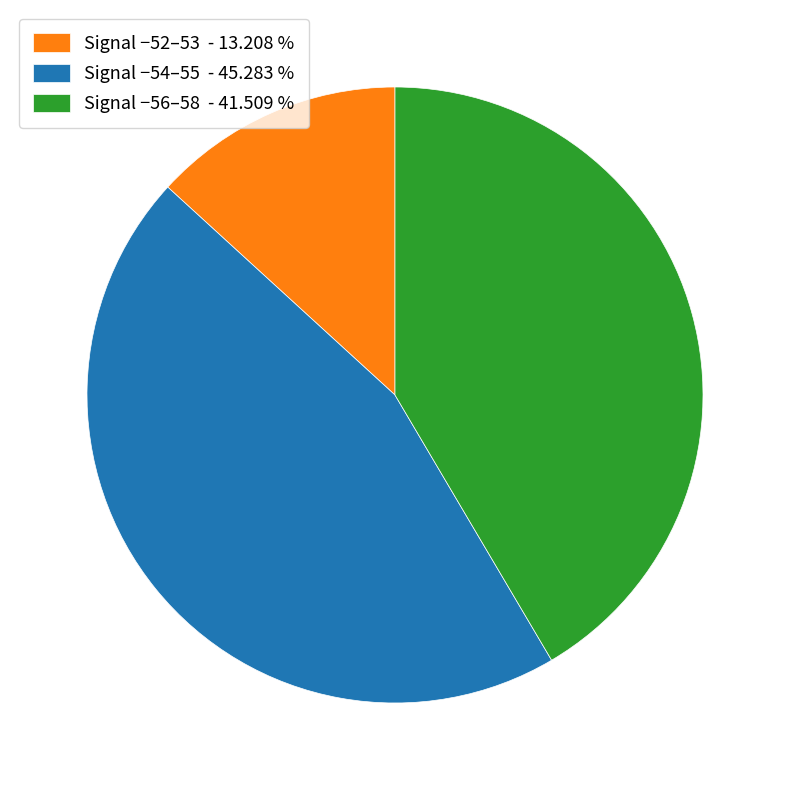

Do Signal −52–53 - 13.208 % and Signal −54–55 - 45.283 % together represent more than half of the pie?

Yes